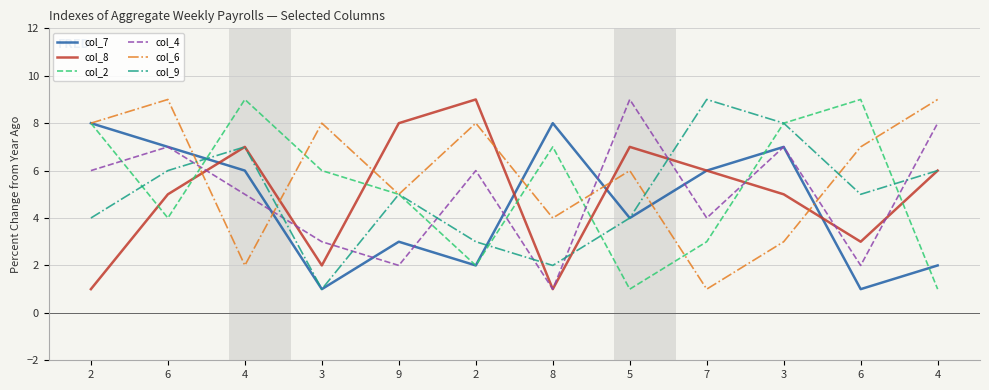

Does the chart have visible grid lines?

Yes